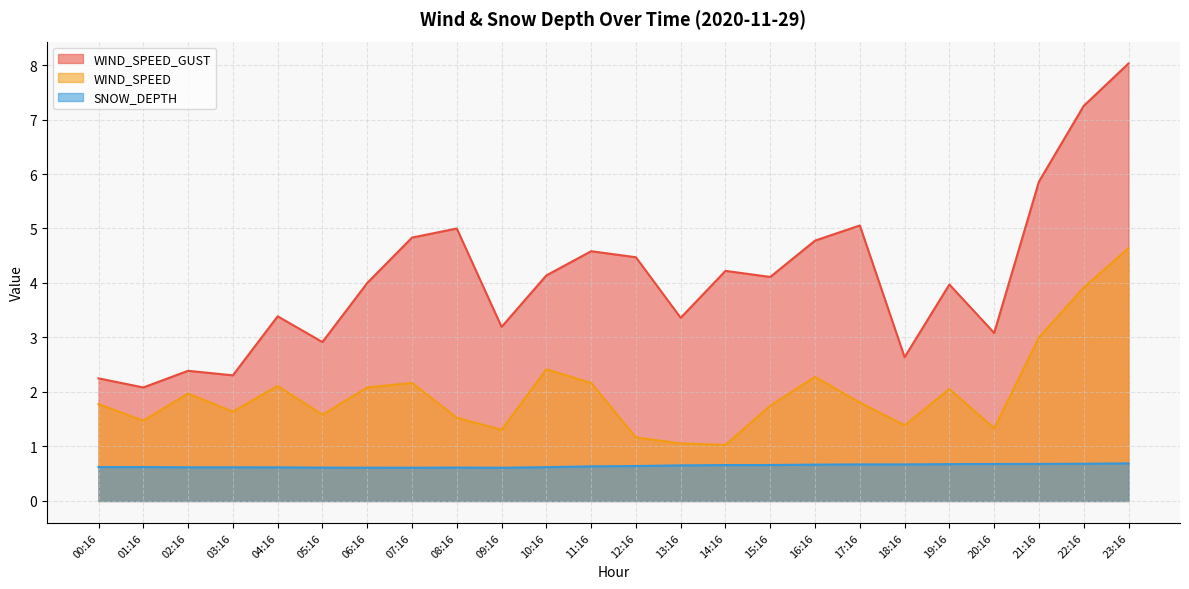

Where is WIND_SPEED_GUST nearest to the value 5?

08:16